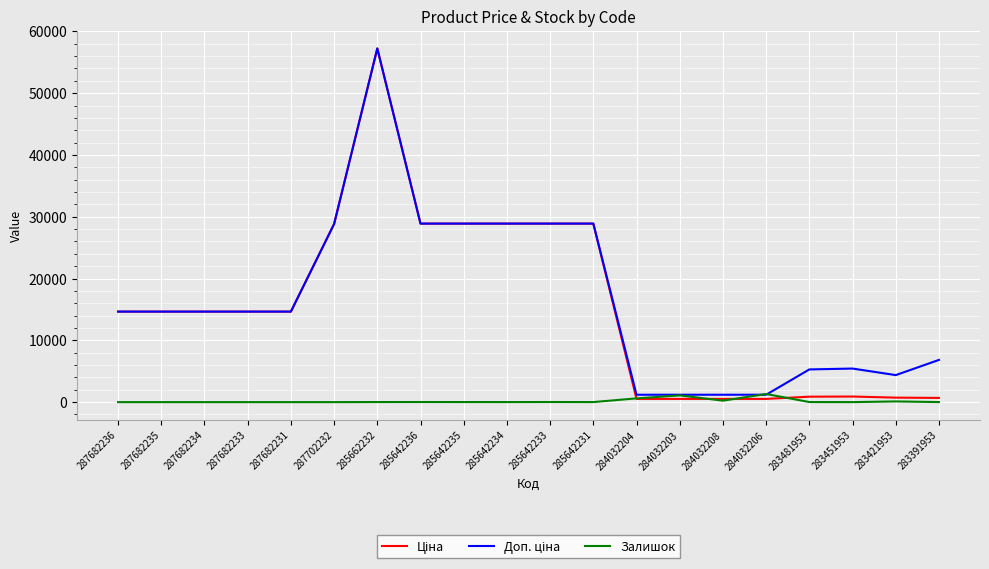

At which category is the sum across all series the highest?

285662232